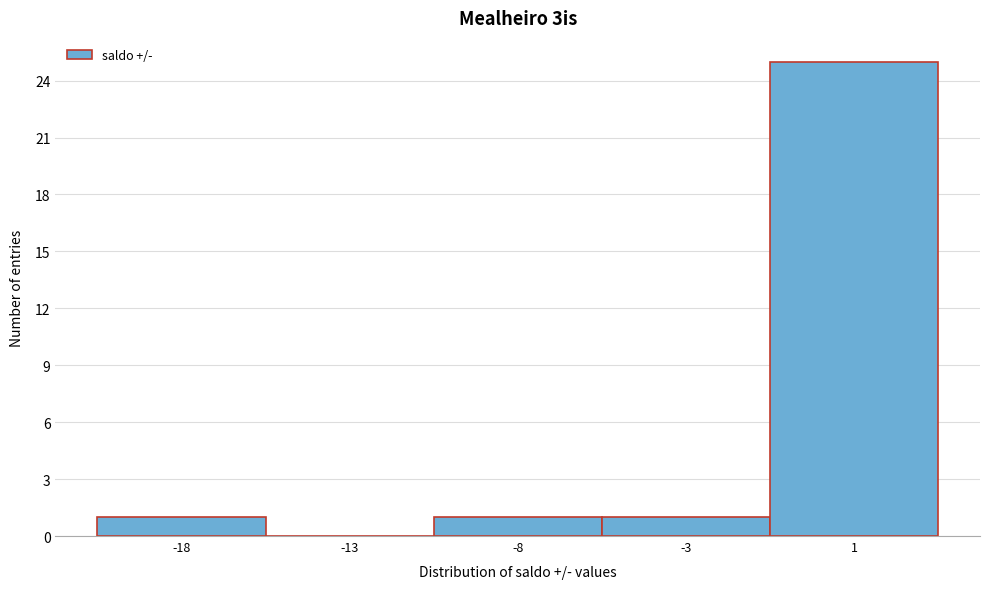

Reading left to right, transcribe all the data shown in this chart.

-18=1	-13=0	-8=1	-3=1	1=25